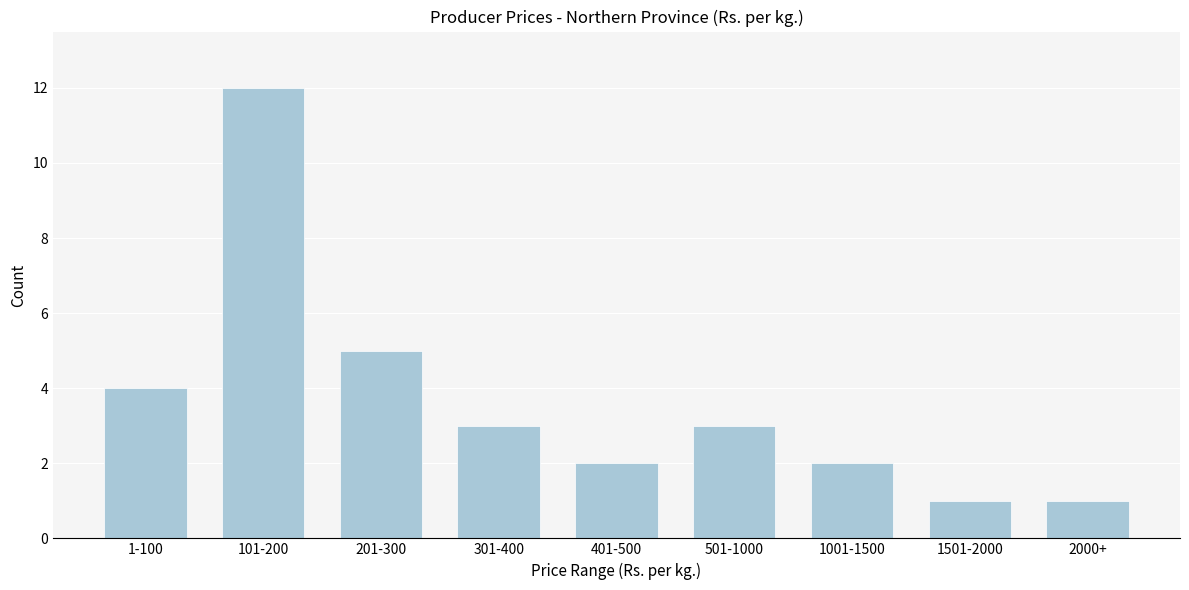

Reading left to right, extract all data points from this chart.

1-100=4	101-200=12	201-300=5	301-400=3	401-500=2	501-1000=3	1001-1500=2	1501-2000=1	2000+=1